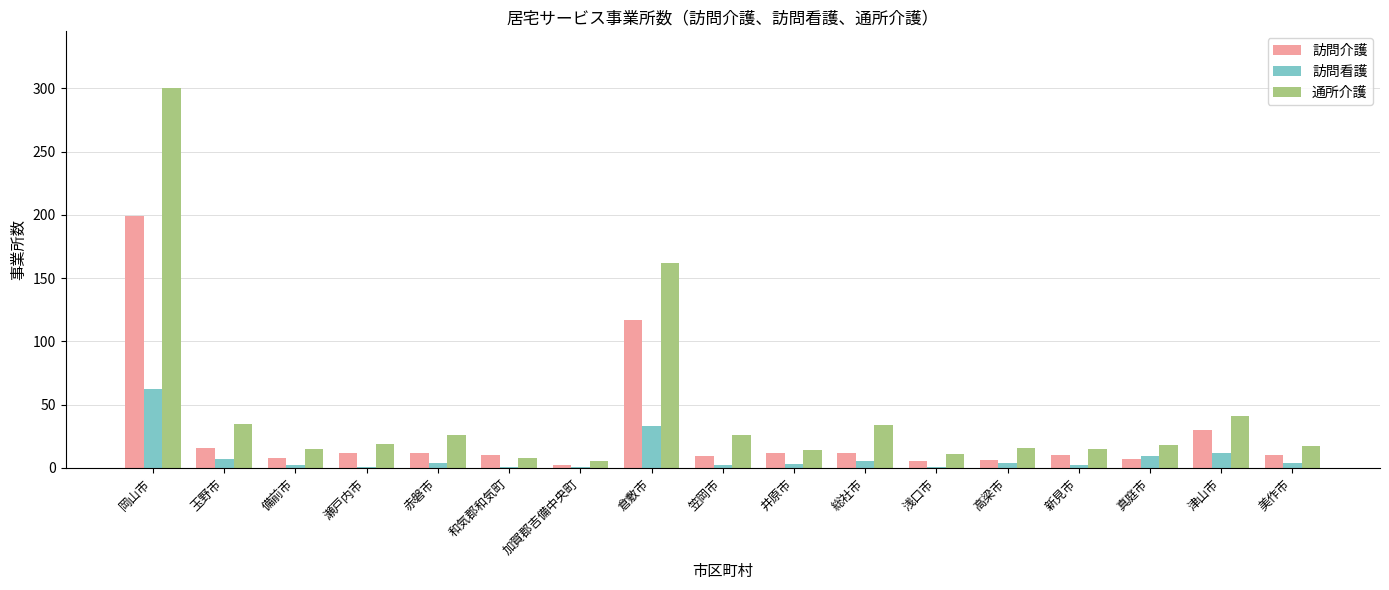

Which series changed the most between 浅口市 and 津山市?

通所介護